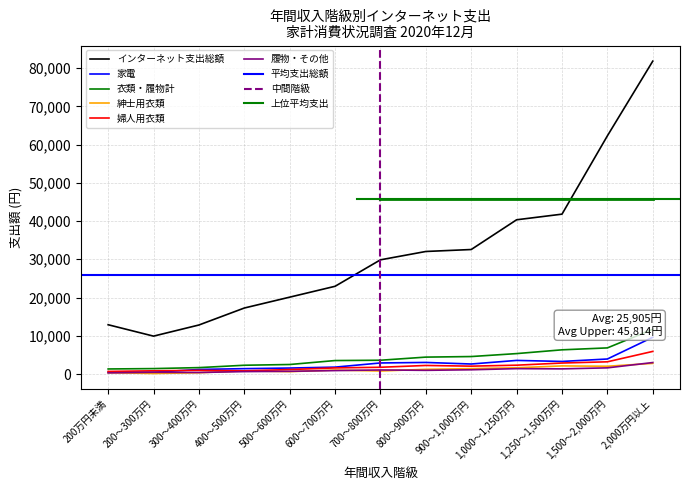

How many data points in 婦人用衣類 are above 1761?

6